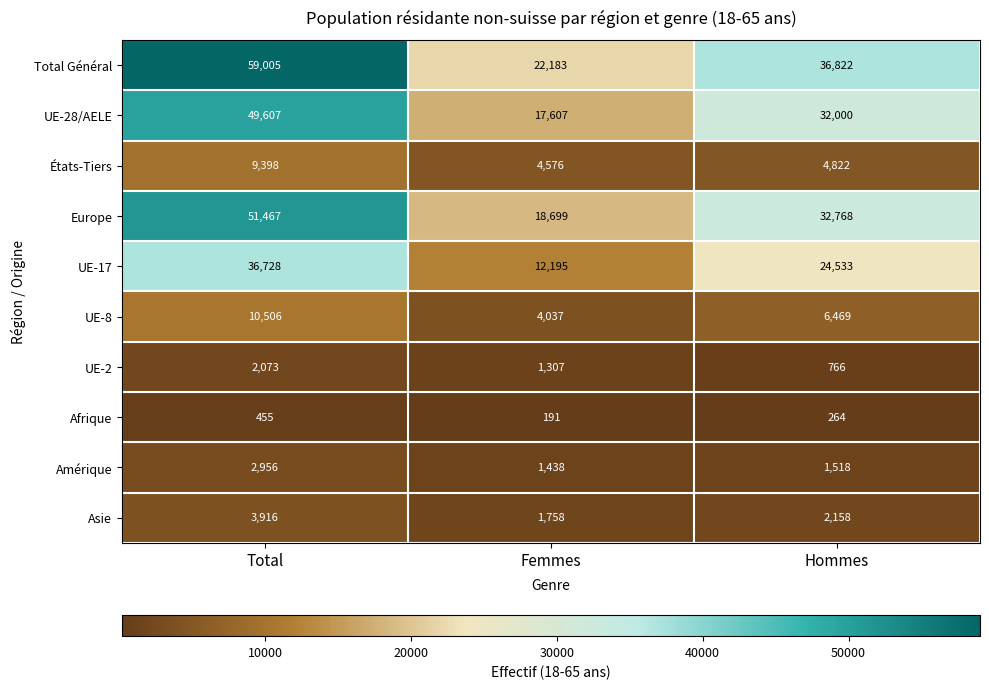

What is the difference between the highest and lowest values at Total?

58550